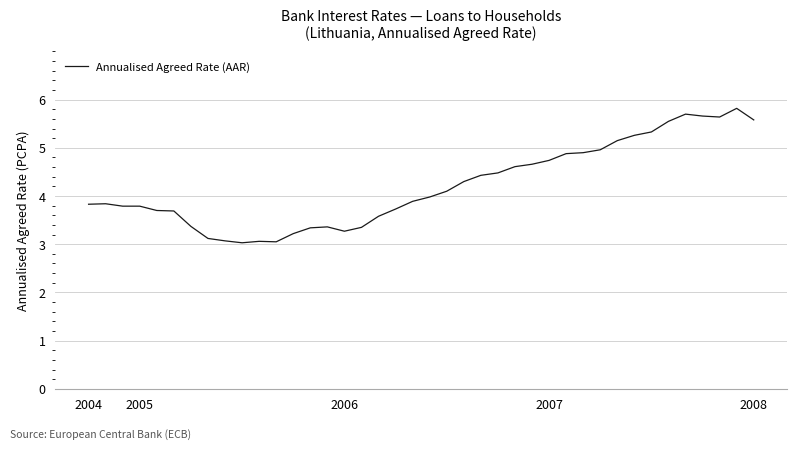

What is the minimum value shown in the chart?

3.0